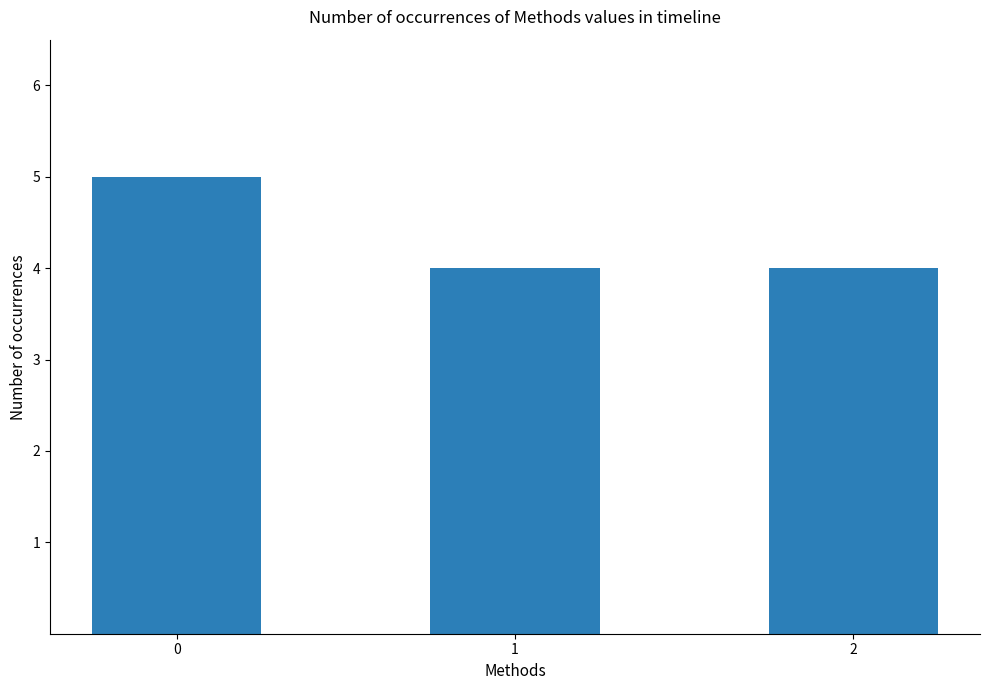

What is the maximum value shown in the chart?

5